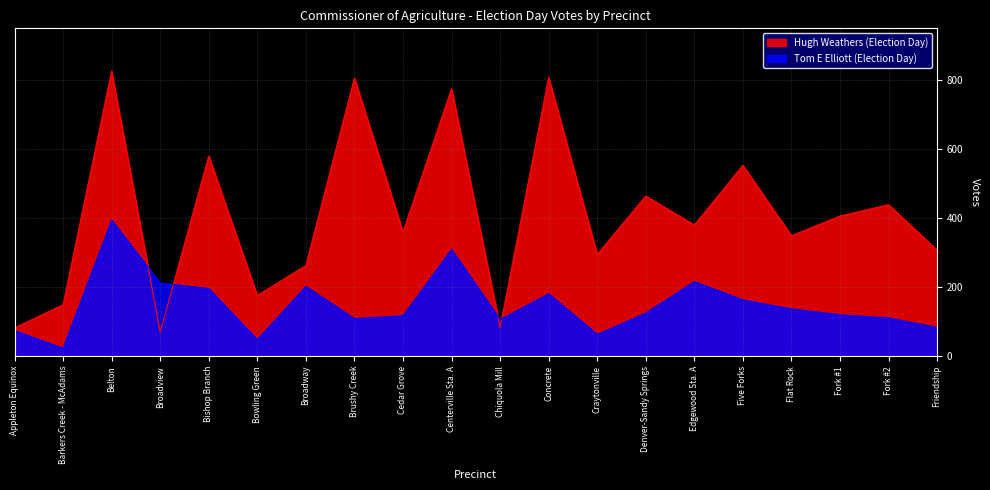

Which series ends up on top after the final intersection of Tom E Elliott (Election Day) and Hugh Weathers (Election Day)?

Hugh Weathers (Election Day)